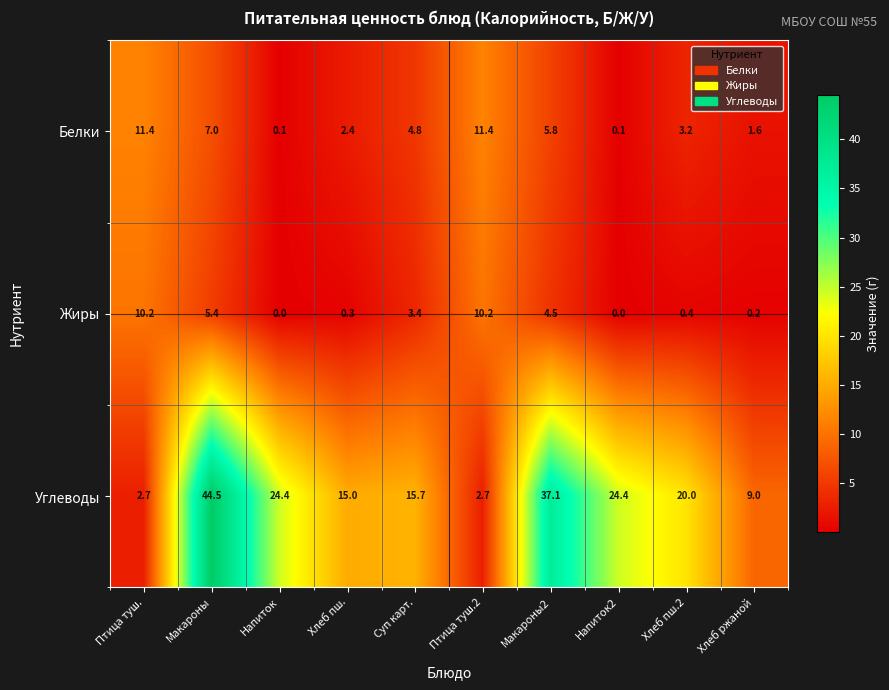

How many series are shown in this chart?

3